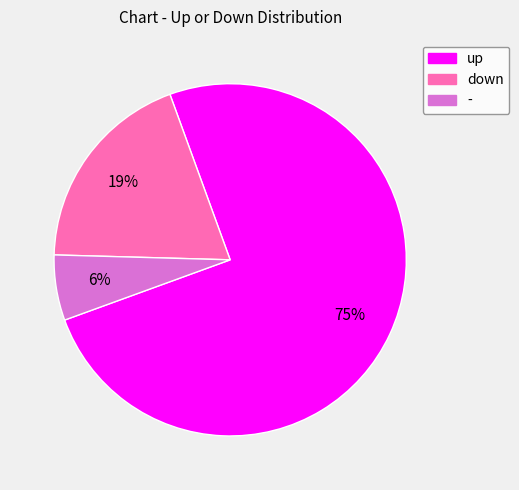

Count the number of slices in the pie.

3